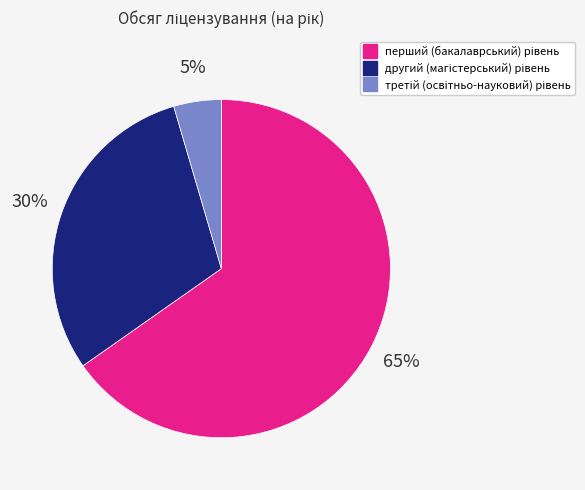

Is there any slice that represents more than half of the pie?

Yes